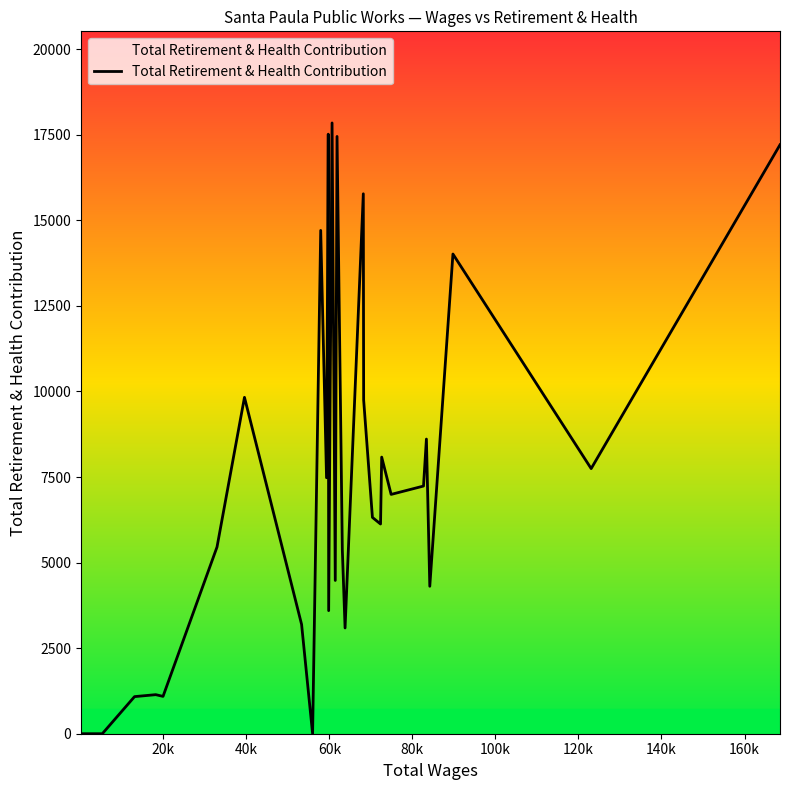

What is the difference between the maximum and minimum values?

17845